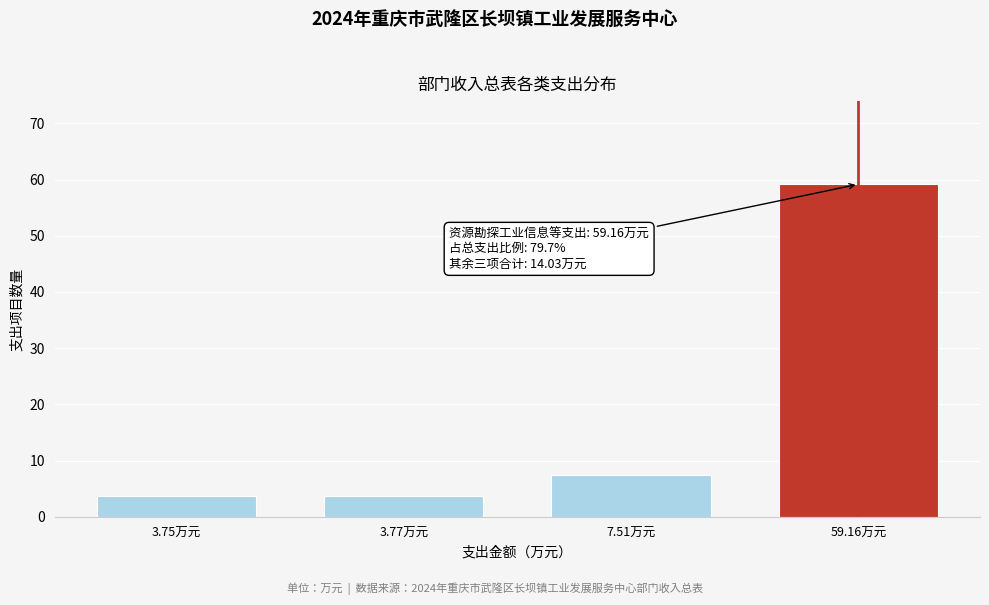

Reading left to right, what are all the values shown in this chart?

3.75万元=3.8	3.77万元=3.8	7.51万元=7.5	59.16万元=59.2